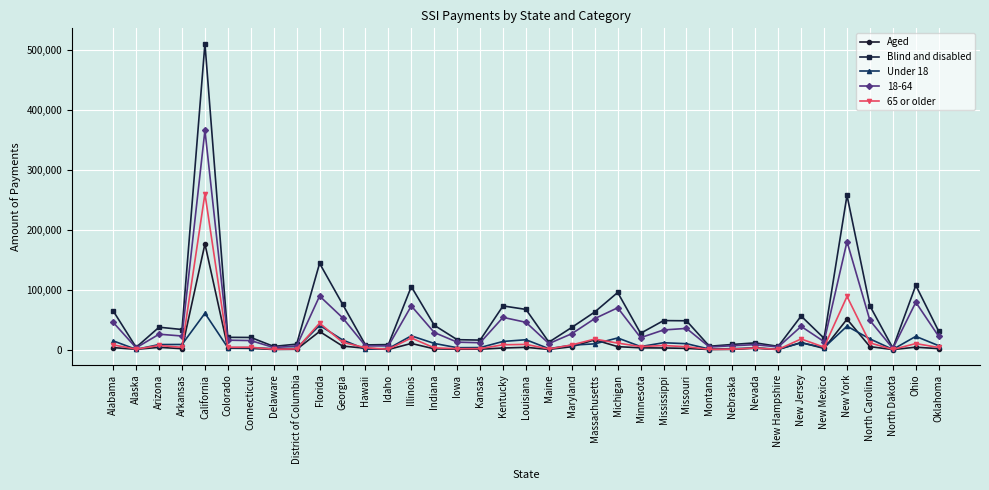

Between Nevada and Ohio, which series saw the biggest shift?

Blind and disabled